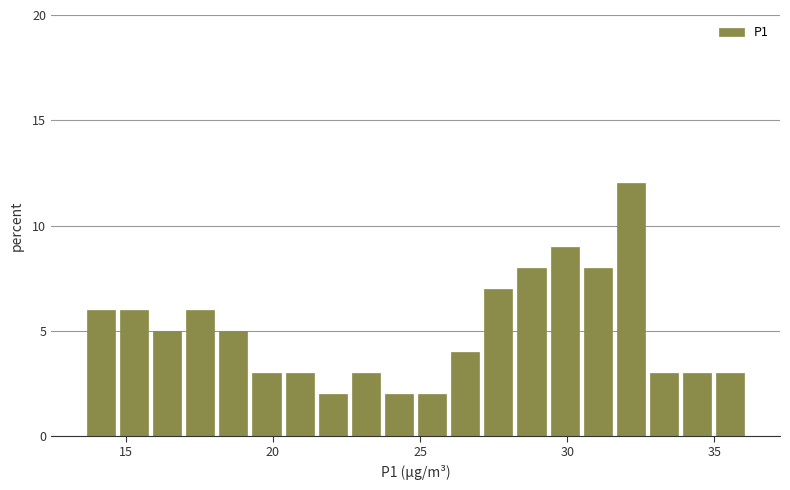

Around what value on the x-axis is the tallest bar? Give the approximate position of its centre, as read against the axis.

32.0